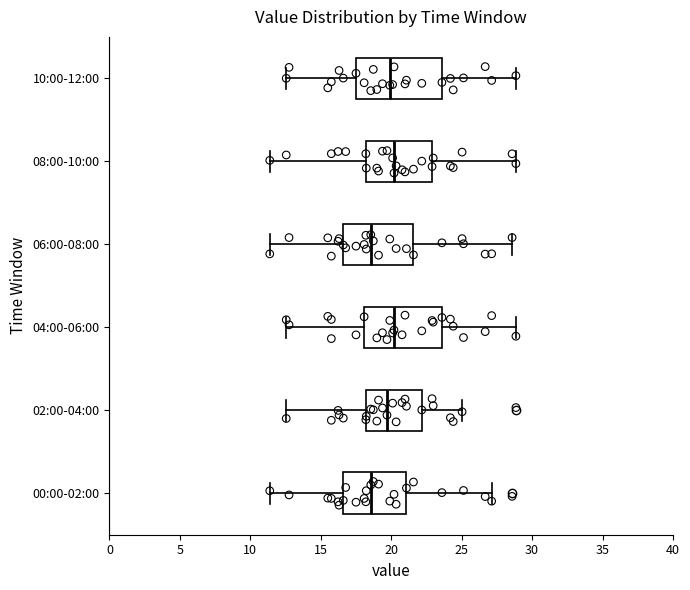

Reading bottom to top, read every box against the x-axis: the position of its median line, the range the box covers, and the ends of its whiskers. The values are not printed on the chart, so give them approximately, as read against the axis.

00:00-02:00: median 18.5, box 16.5 to 21.0, whiskers 11.5 to 27.0
02:00-04:00: median 19.5, box 18.0 to 22.0, whiskers 12.5 to 25.0
04:00-06:00: median 20.0, box 18.0 to 23.5, whiskers 12.5 to 29.0
06:00-08:00: median 18.5, box 16.5 to 21.5, whiskers 11.5 to 28.5
08:00-10:00: median 20.0, box 18.0 to 23.0, whiskers 11.5 to 29.0
10:00-12:00: median 20.0, box 17.5 to 23.5, whiskers 12.5 to 29.0